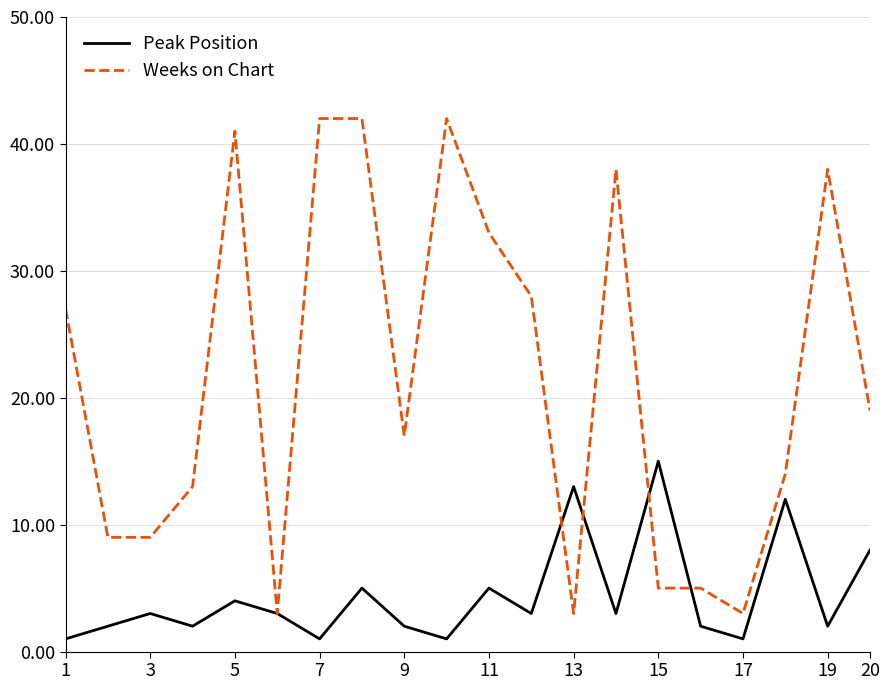

What is the difference between the maximum and minimum values in the Peak Position series?

14